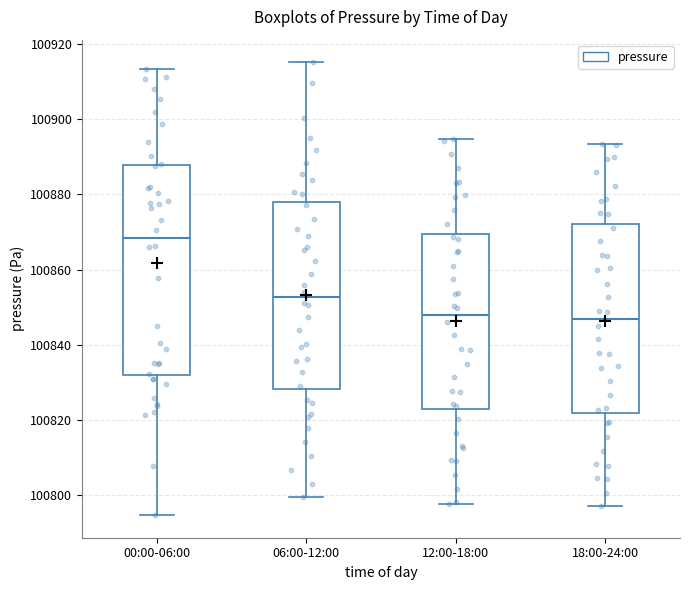

Reading left to right, transcribe this box plot: for each box, give where its median line is, the range the box spans, and where its two whiskers end, as read against the y-axis. The values are not printed on the chart, so give them approximately, as read against the axis.

00:00-06:00: median 100868, box 100832 to 100888, whiskers 100794 to 100914
06:00-12:00: median 100852, box 100828 to 100878, whiskers 100800 to 100916
12:00-18:00: median 100848, box 100822 to 100870, whiskers 100798 to 100894
18:00-24:00: median 100846, box 100822 to 100872, whiskers 100798 to 100894